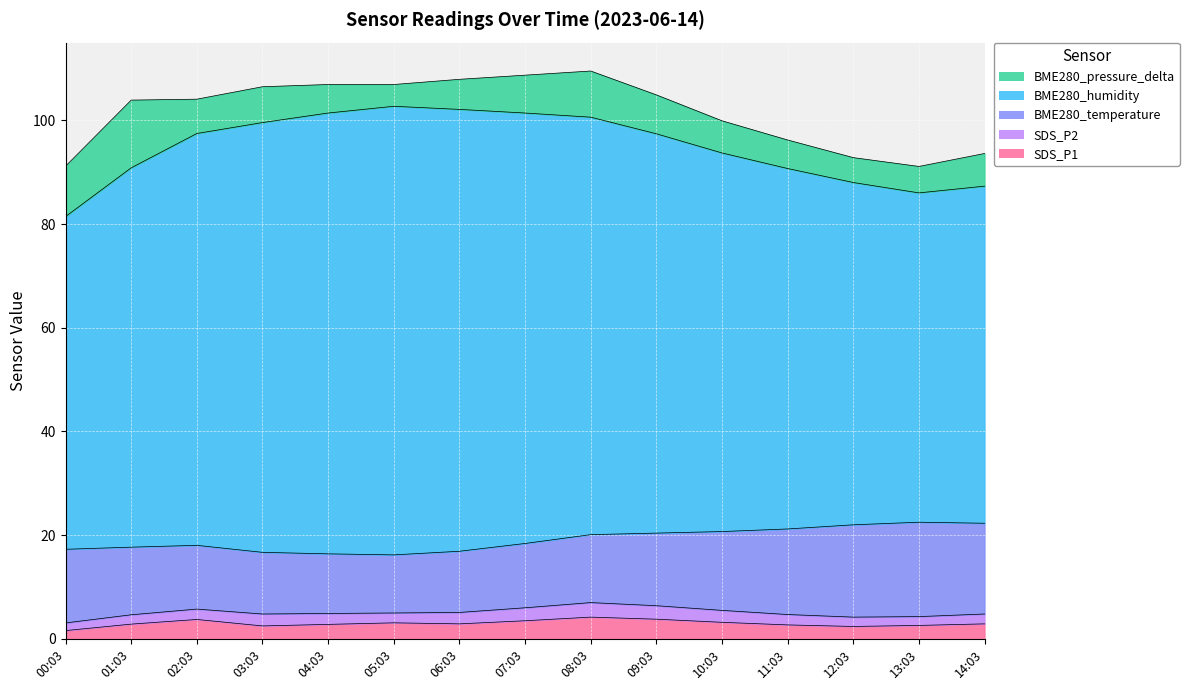

Is the value of BME280_humidity at 09:03 greater than the value of SDS_P2 at 11:03?

Yes